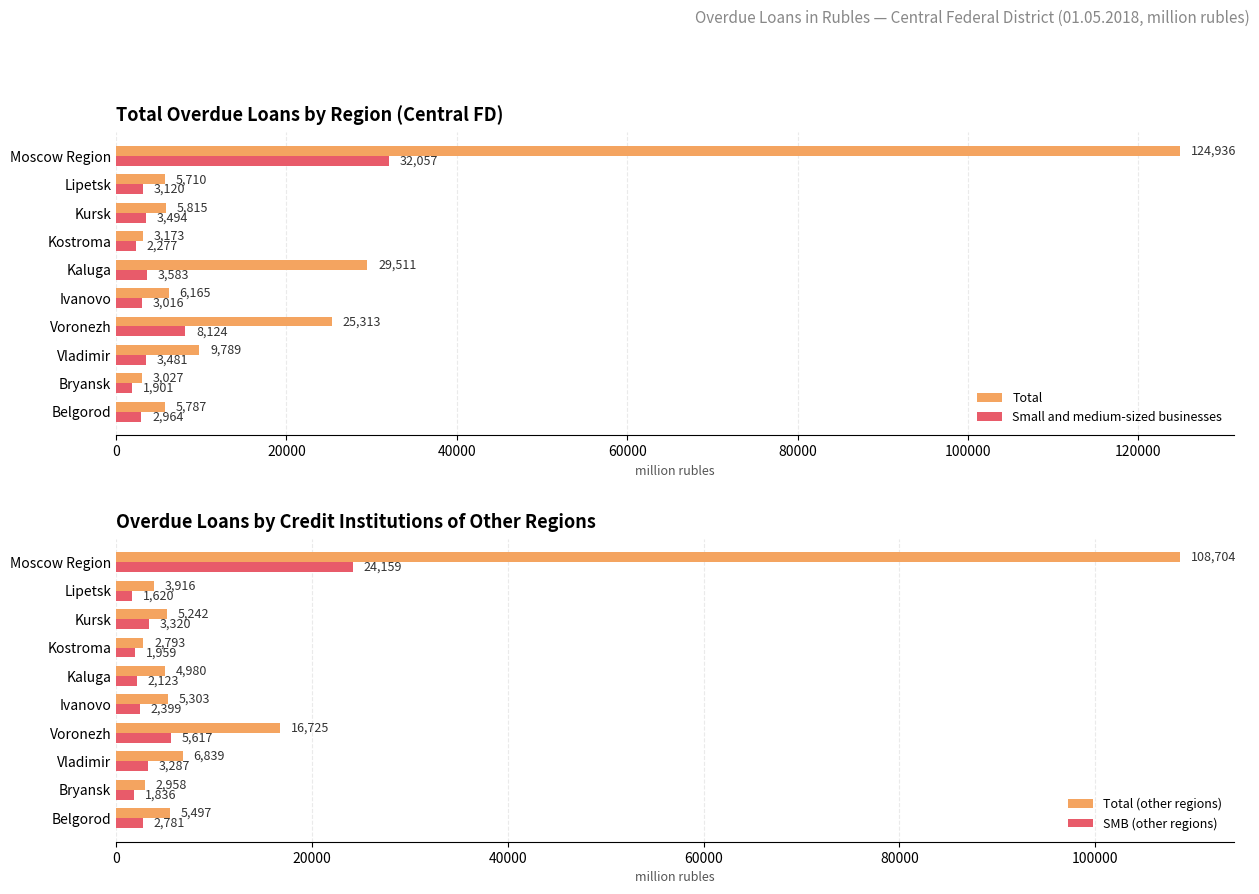

Where is Total nearest to the value 63981?

Kaluga